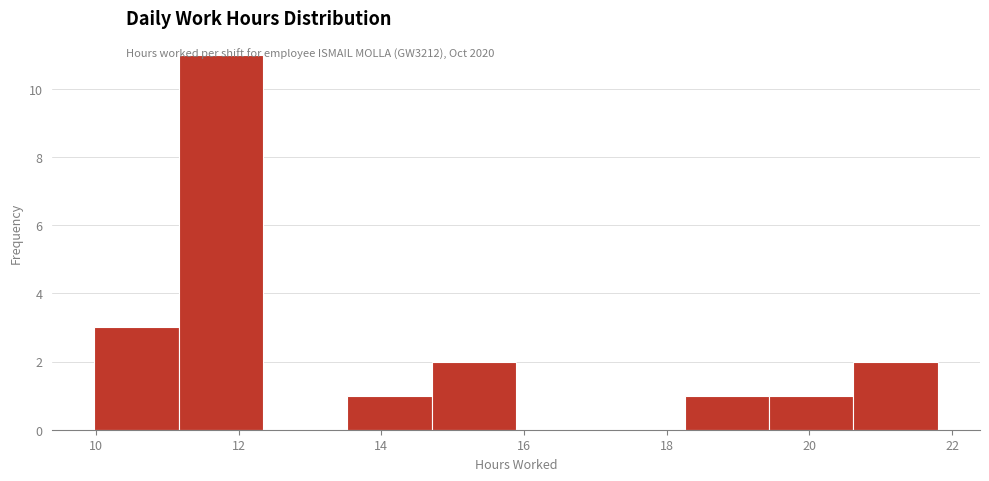

Reading left to right, list every bar in this chart as the range it spans on the x-axis followed by its height. Neither the bar edges nor the heights are printed on the chart, so give them approximately, as read against the axes.

10.0 to 11.2: 3
11.2 to 12.4: 11
12.4 to 13.6: 0
13.6 to 14.8: 1
14.8 to 15.8: 2
15.8 to 17.0: 0
17.0 to 18.2: 0
18.2 to 19.4: 1
19.4 to 20.6: 1
20.6 to 21.8: 2